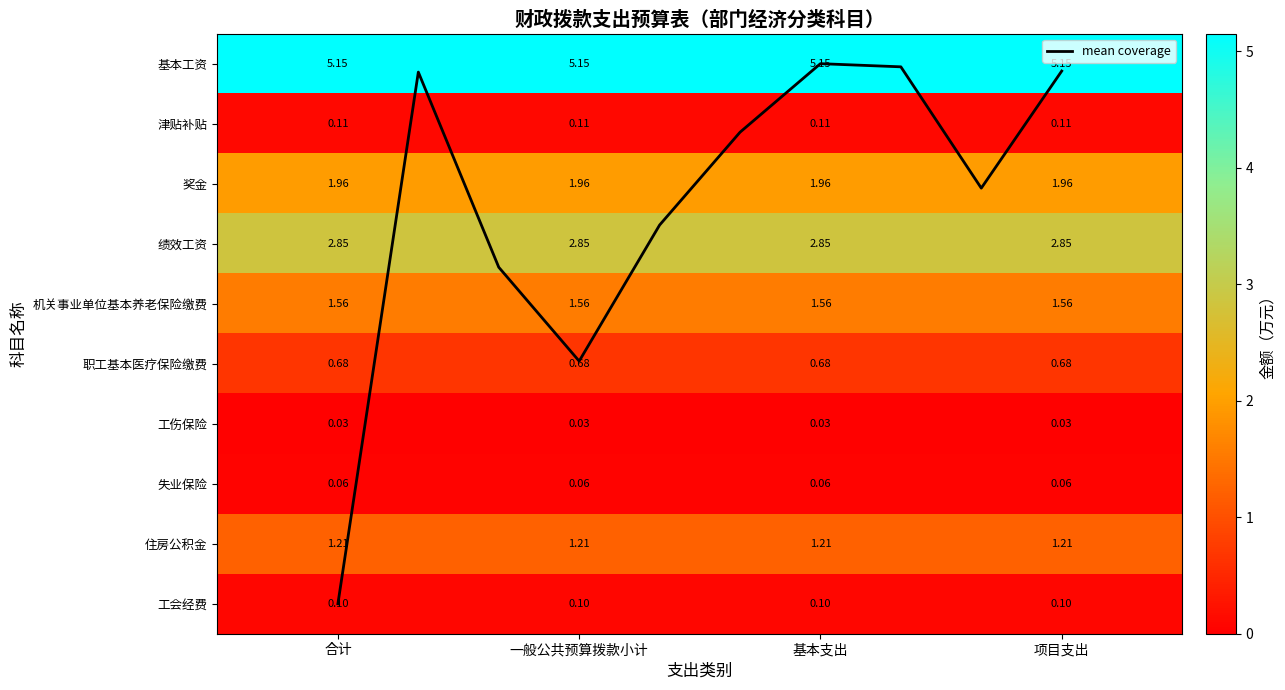

Which series changed the most between 1 and 3?

基本工资